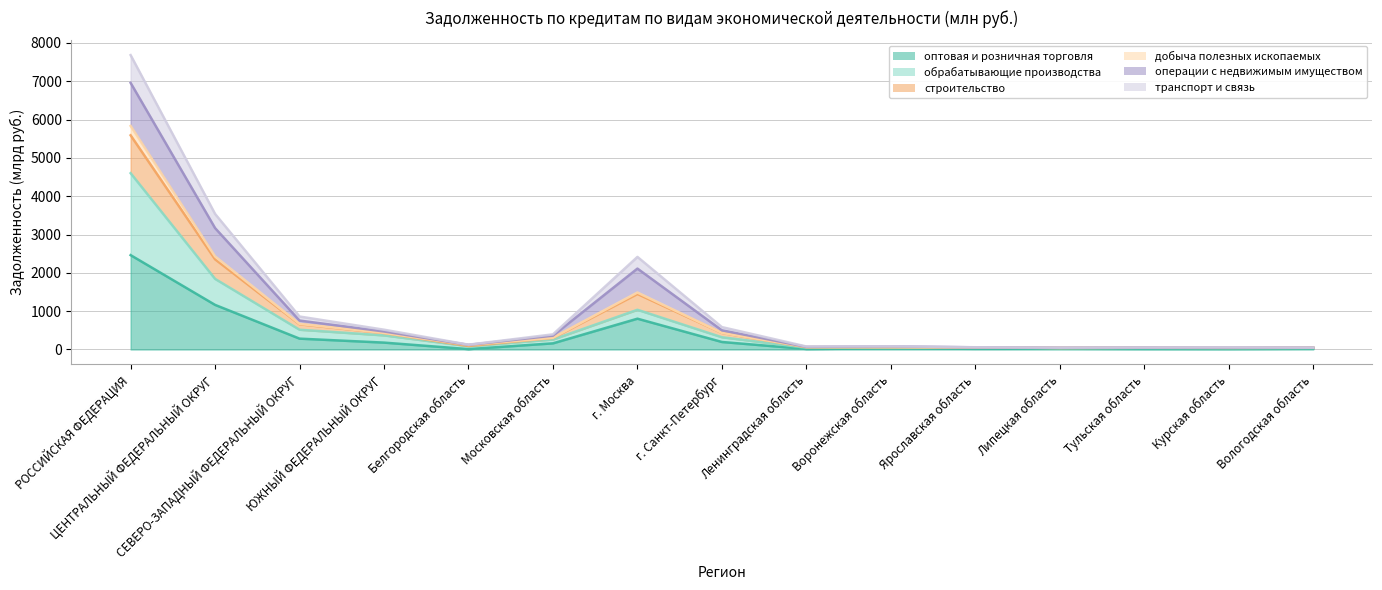

At which label does строительство first exceed 125?

РОССИЙСКАЯ ФЕДЕРАЦИЯ